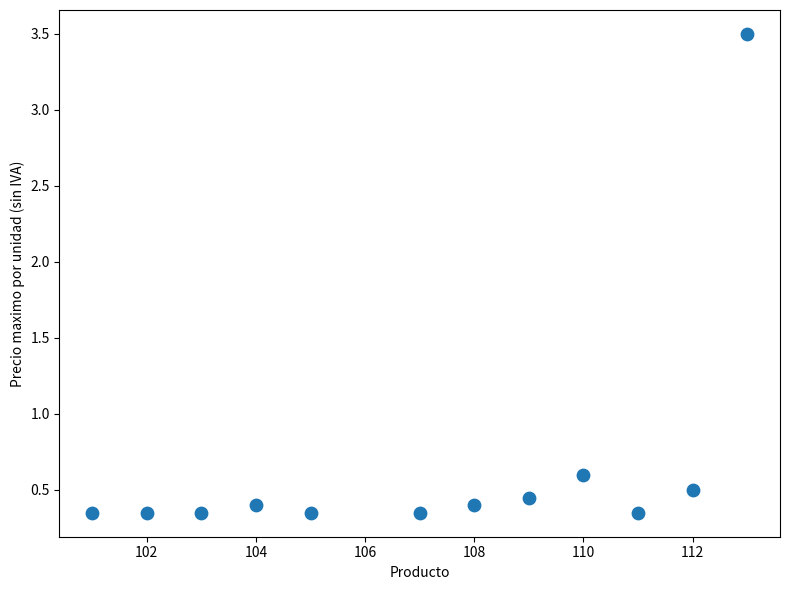

What Y value in the scatter plot is closest to 1?

0.6